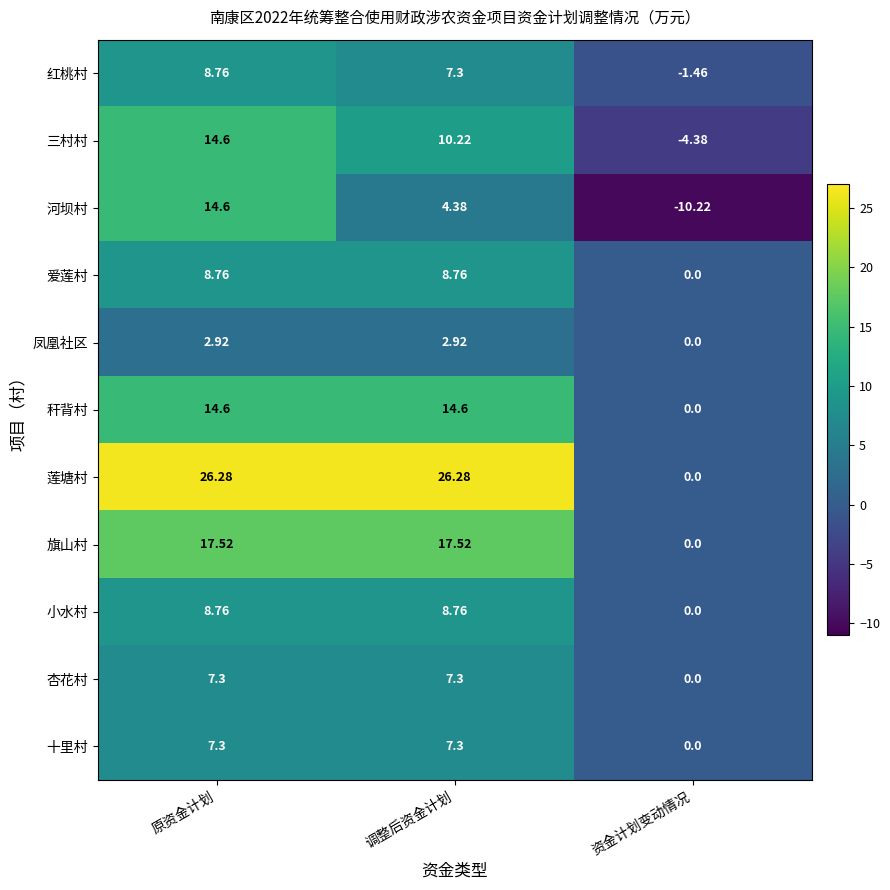

What is the smallest value displayed?

-10.2